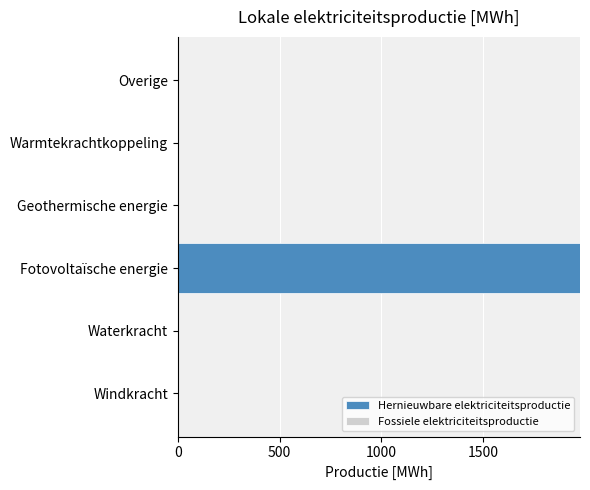

What is the sum of the values at Windkracht and Fotovoltaïsche energie?

1977.2